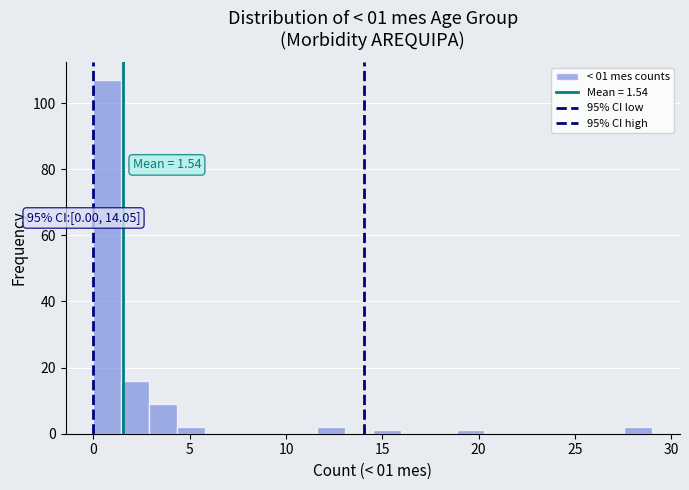

Around what value on the x-axis is the tallest bar? Give the approximate position of its centre, as read against the axis.

0.5